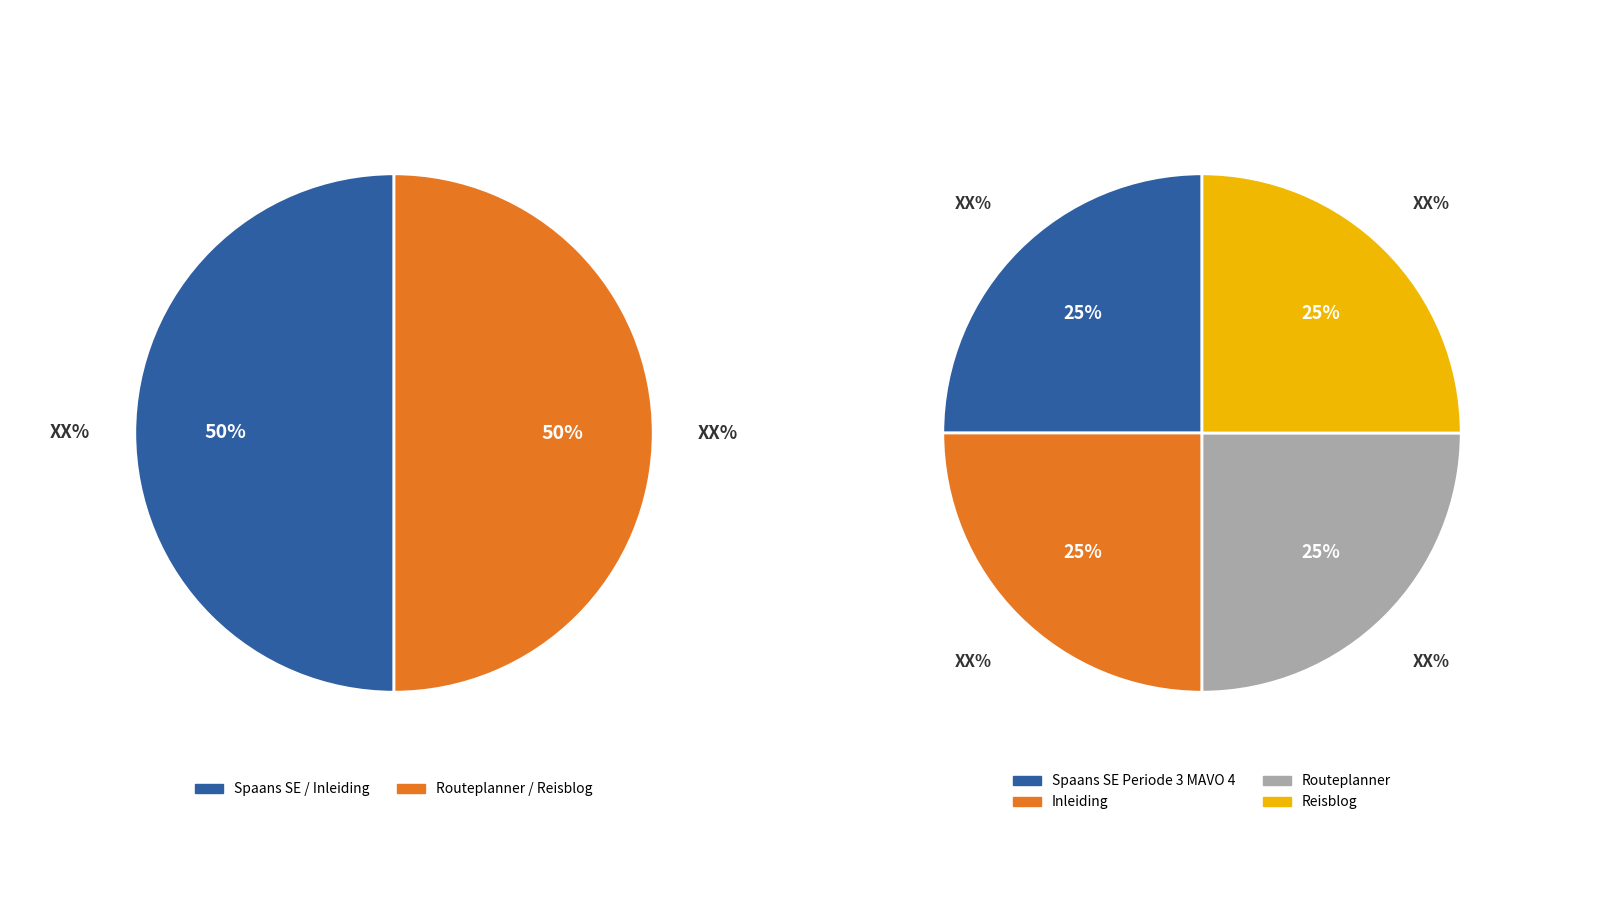

Rank the categories by value from highest to lowest.

Reisblog, Routeplanner, Inleiding, Spaans SE Periode 3 MAVO 4